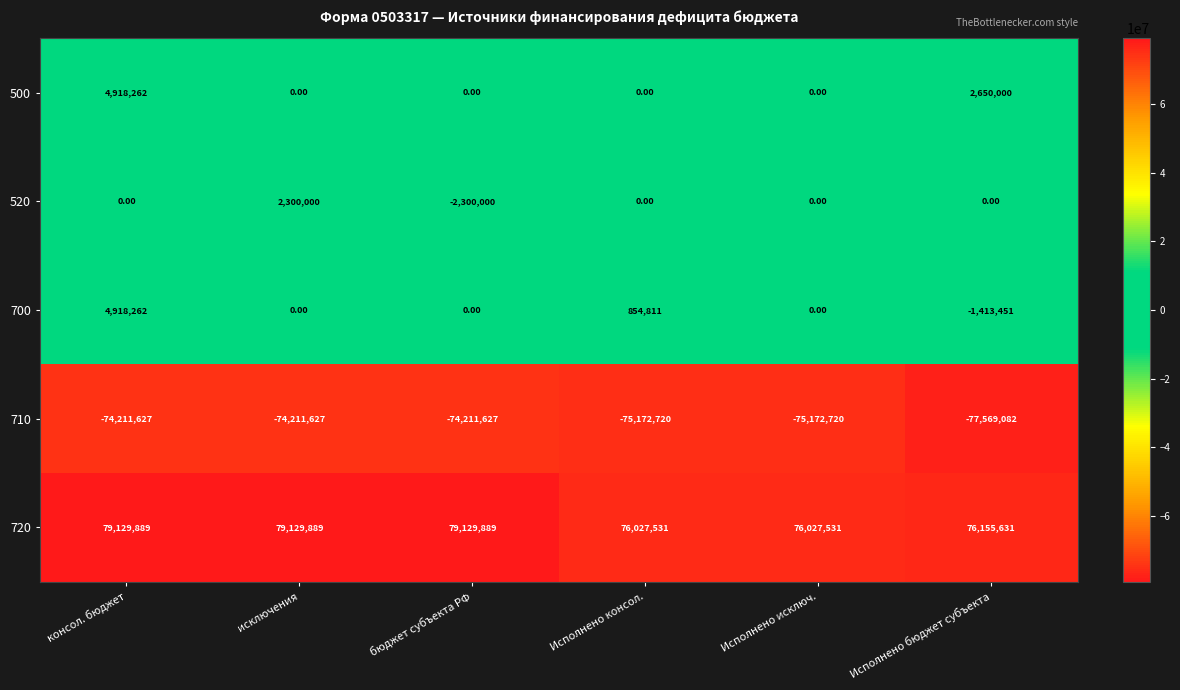

What is the difference between the second highest and second lowest values in the 720 series?

3102358